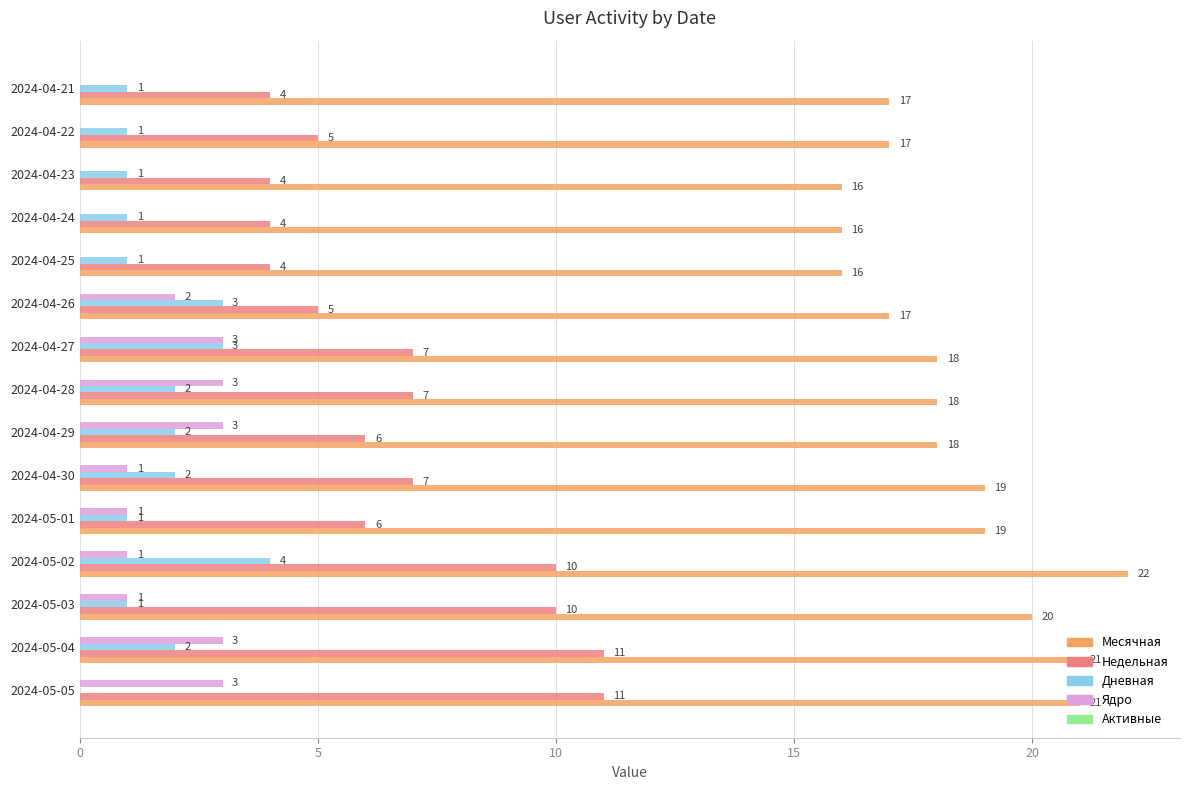

Is it true that Недельная equals 4 at 2024-04-23?

True